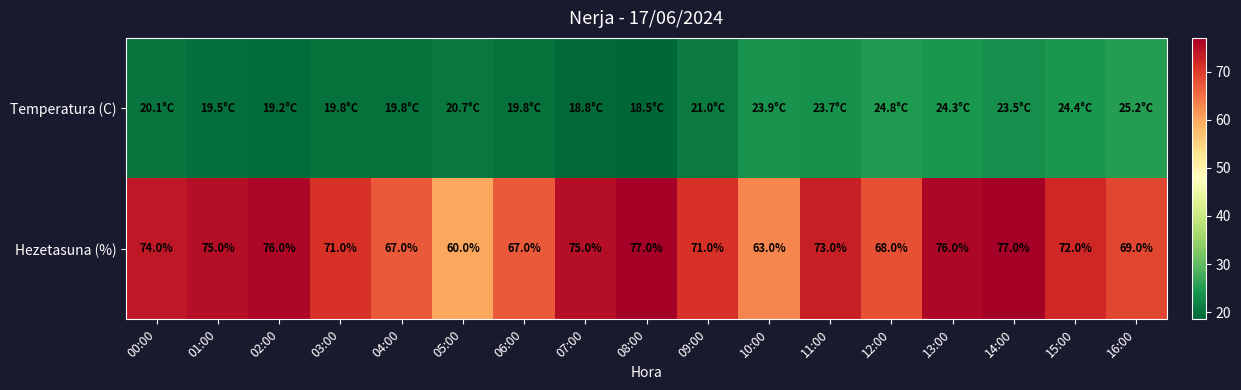

At which label does Hezetasuna (%) first exceed 72?

00:00